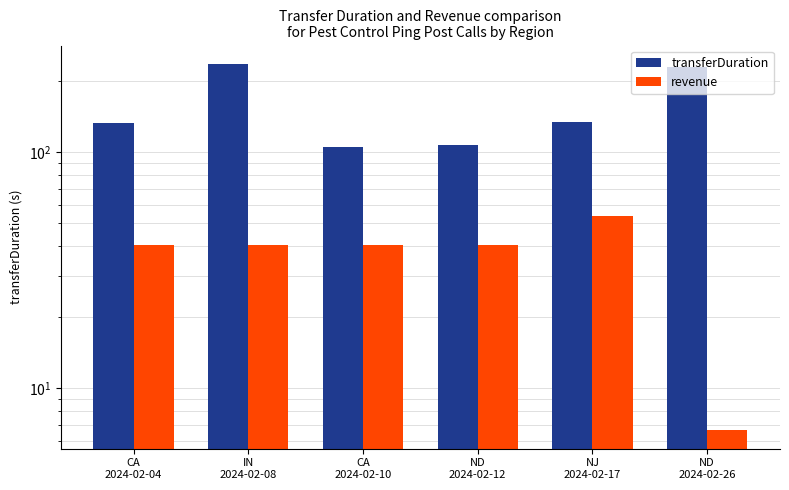

Is it true that revenue equals 54.0 at NJ
2024-02-17?

True